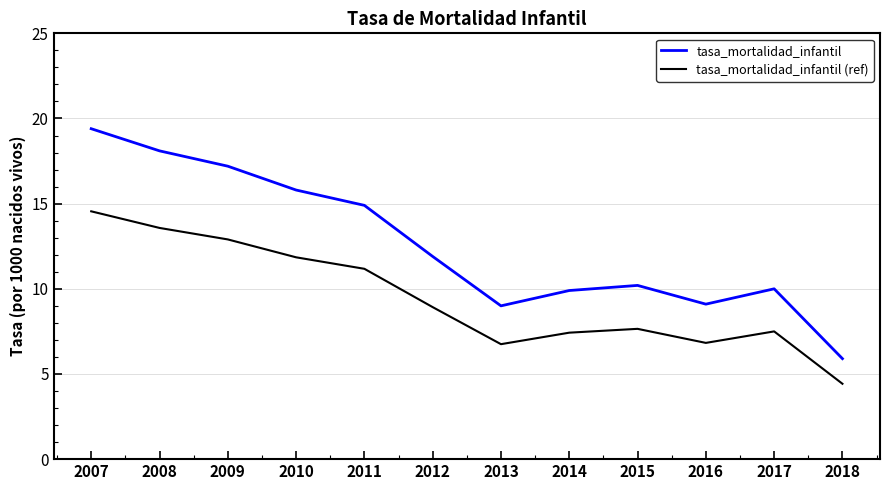

How many lines are shown in the chart?

2